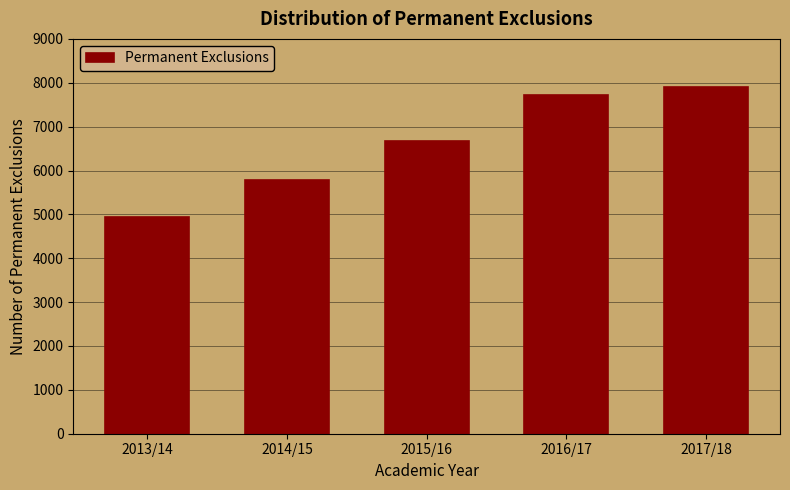

Reading left to right, extract all data points from this chart.

4950	5790	6675	7716	7894